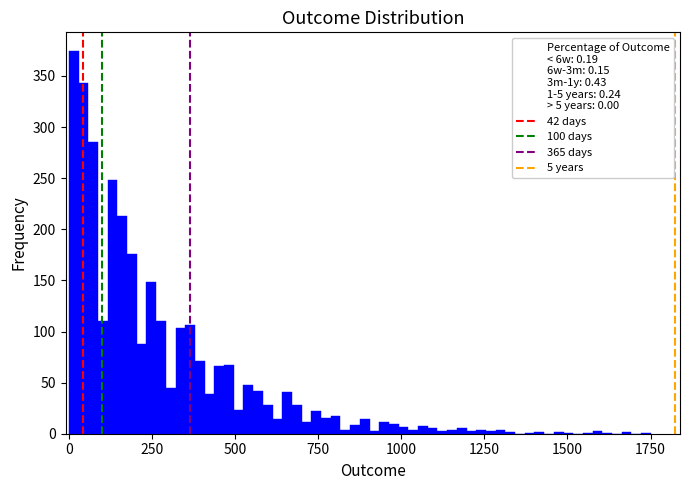

Around what value on the x-axis is the tallest bar? Give the approximate position of its centre, as read against the axis.

0